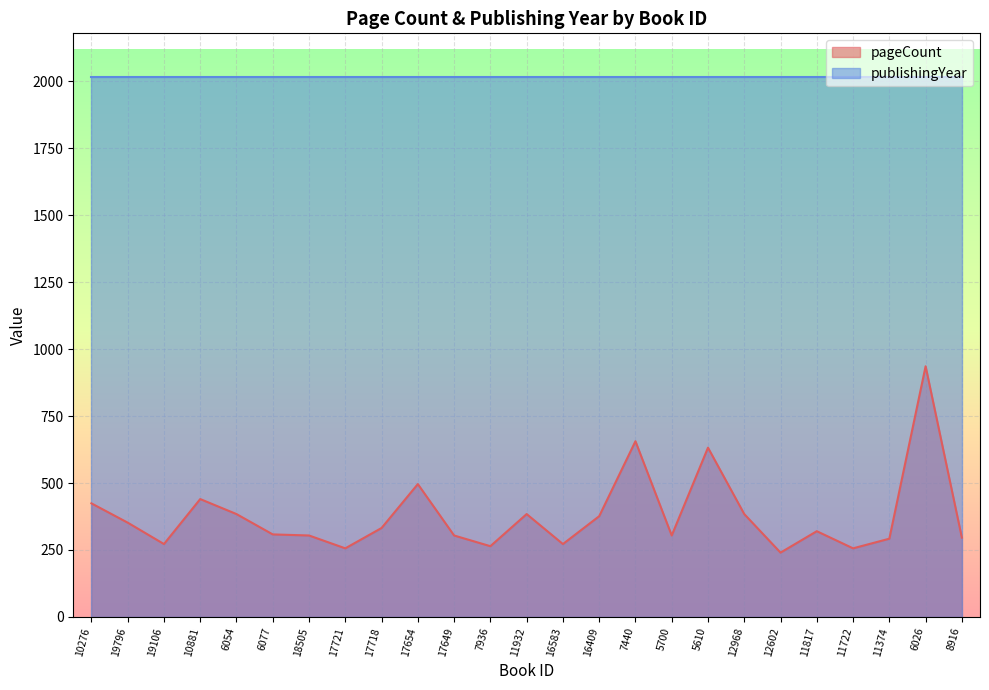

What is the value of the 23rd point from the left?

292